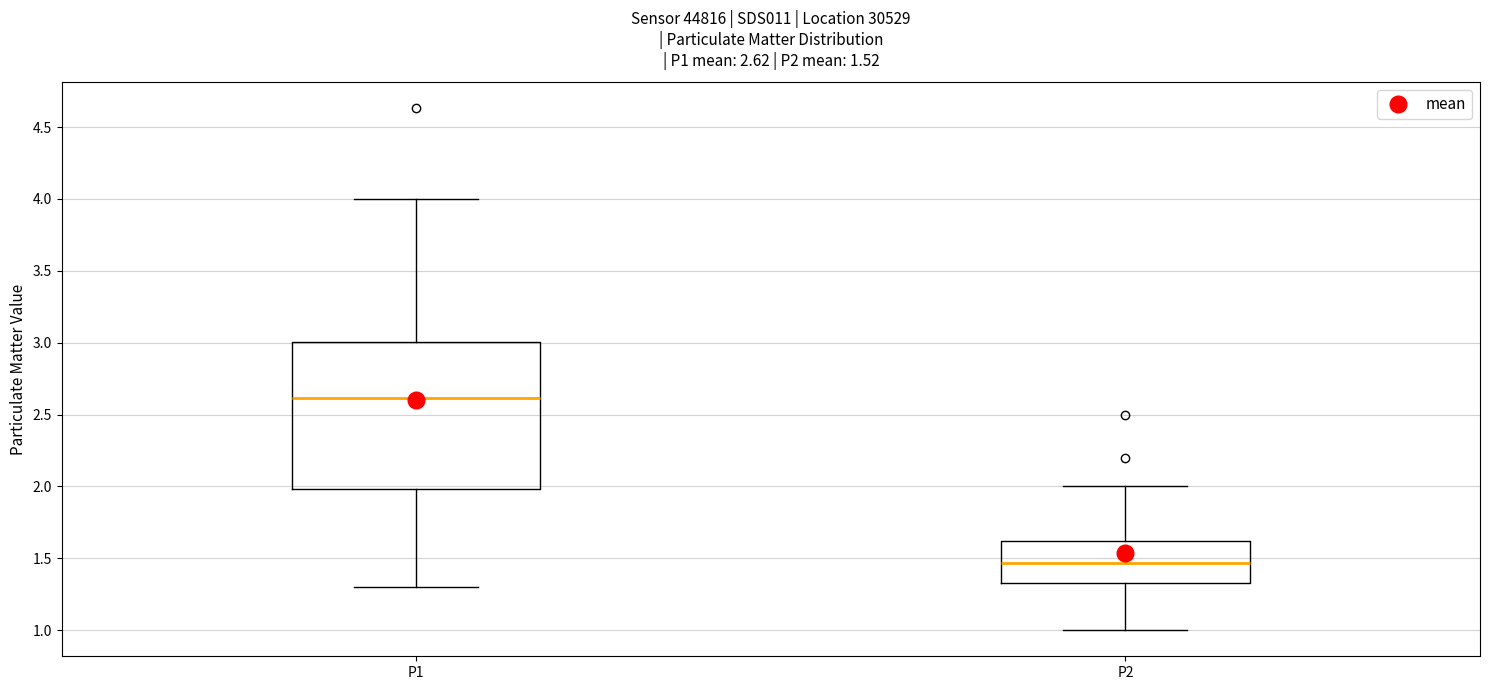

Comparing the boxes themselves (not the whiskers), which one is the tallest?

P1